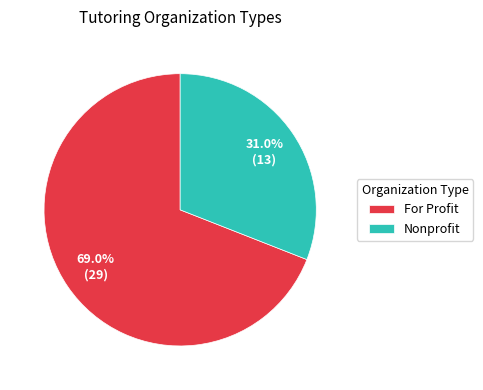

To the nearest percent, what is the combined percentage of For Profit and Nonprofit?

100%